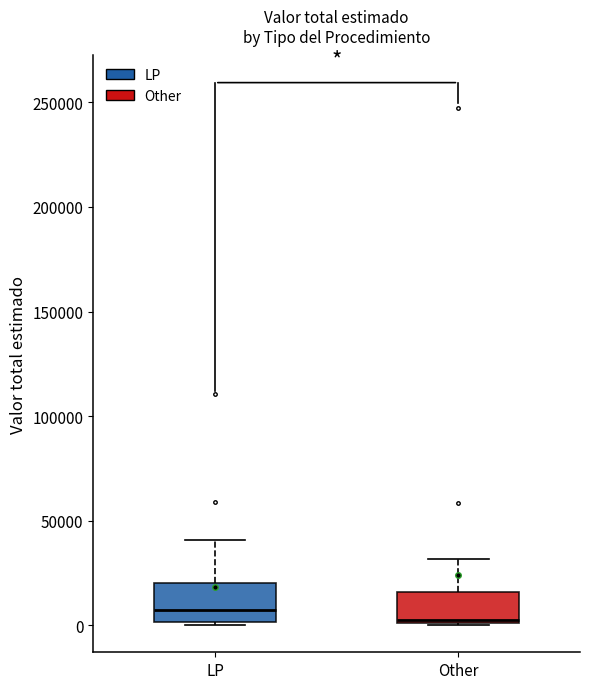

Reading left to right, transcribe this box plot: for each box, give where its median line is, the range the box spans, and where its two whiskers end, as read against the y-axis. The values are not printed on the chart, so give them approximately, as read against the axis.

LP: median 10000, box 0 to 20000, whiskers 0 to 40000
Other: median 5000, box 0 to 15000, whiskers 0 to 30000